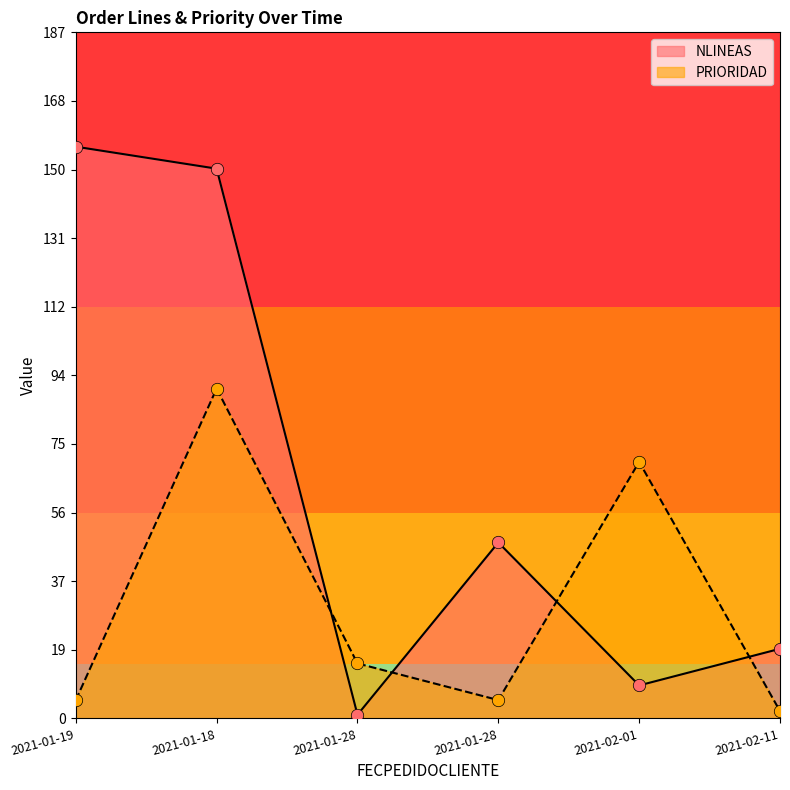

Which series has the largest total across all categories?

NLINEAS